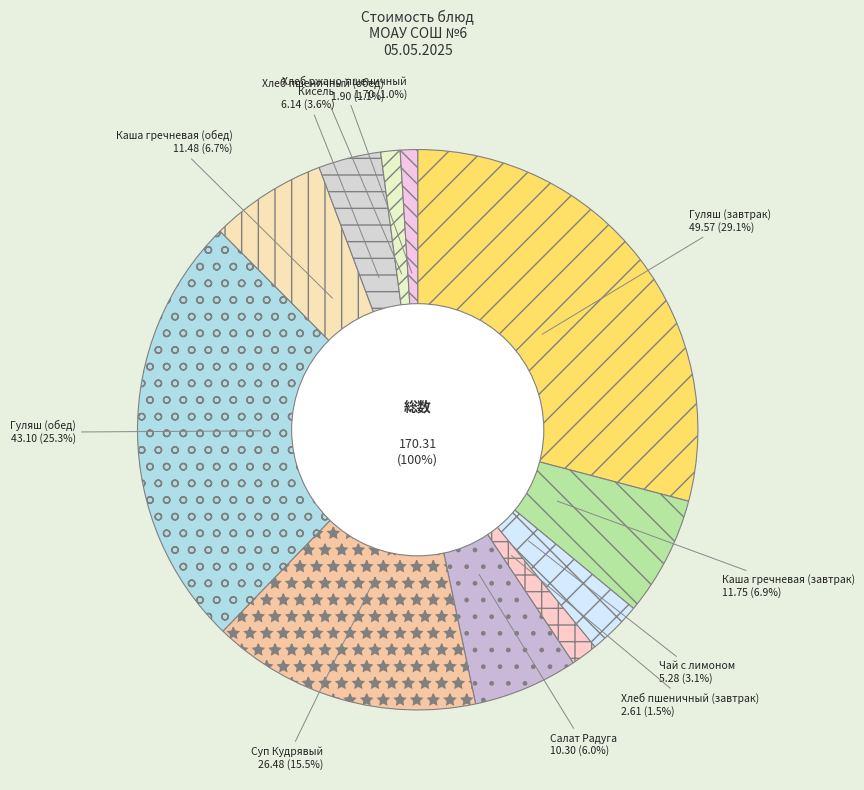

What is the change in value from Салат Радуга to Кисель?

-4.2